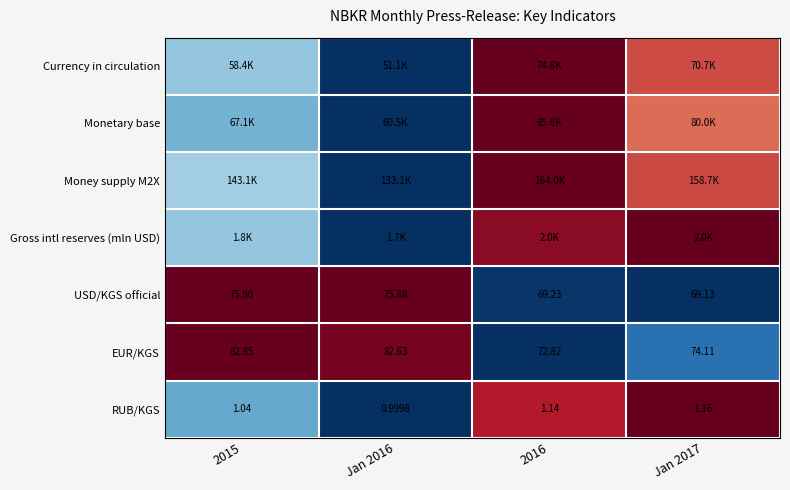

Rank the categories by Monetary base value from lowest to highest.

Jan 2016, 2015, Jan 2017, 2016